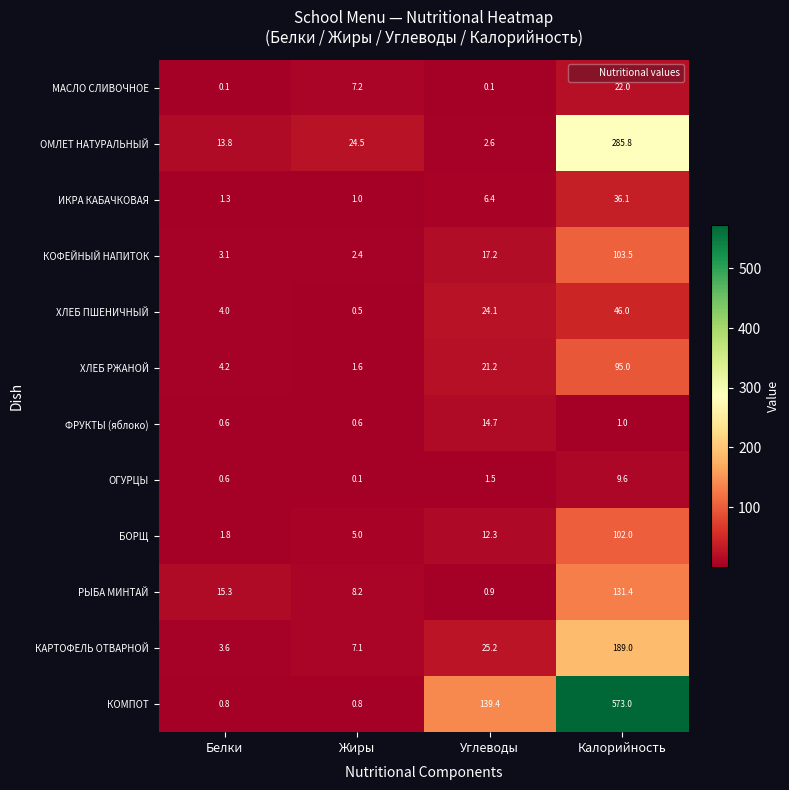

Where is ИКРА КАБАЧКОВАЯ nearest to the value 18?

Углеводы